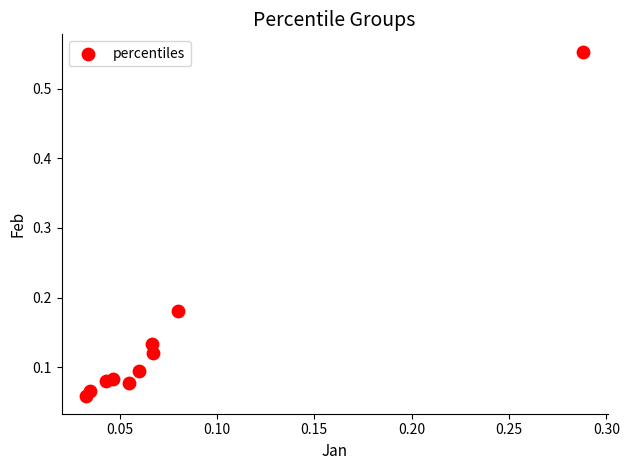

What is the range of Y values (max minus min)?

0.5